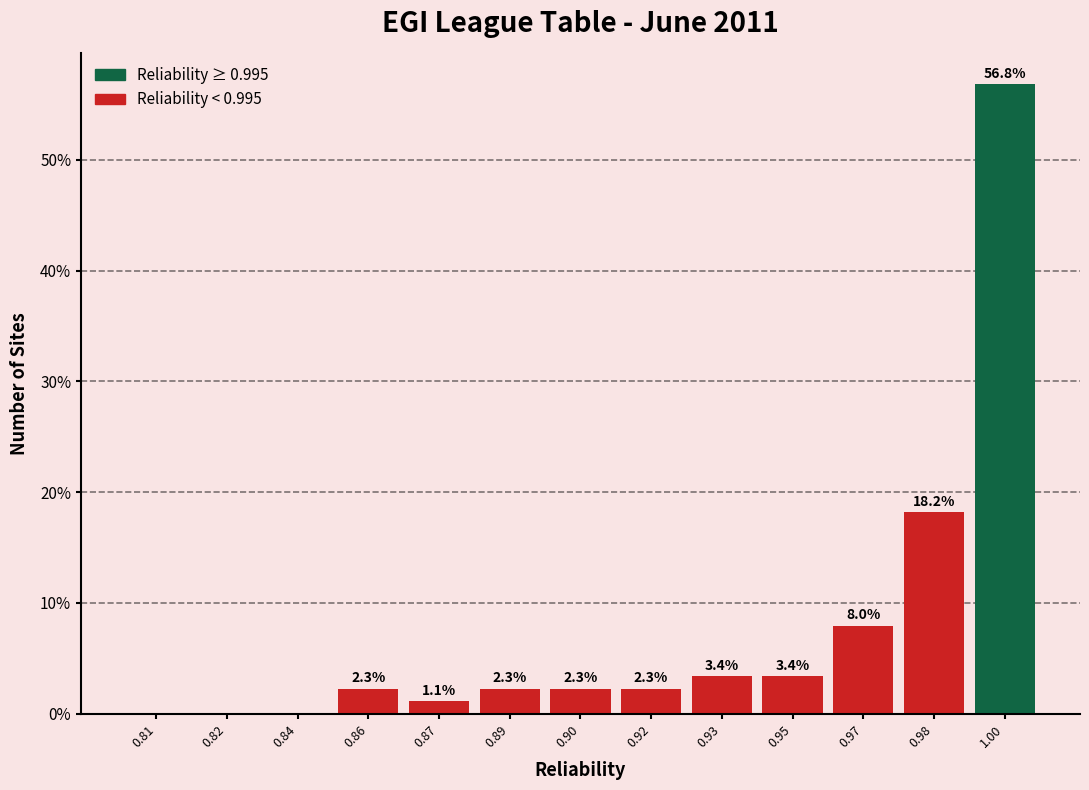

Reading right to left, transcribe all the data shown in this chart.

1.00=56.8	0.98=18.2	0.97=8.0	0.95=3.4	0.93=3.4	0.92=2.3	0.90=2.3	0.89=2.3	0.87=1.1	0.86=2.3	0.84=0.0	0.82=0.0	0.81=0.0